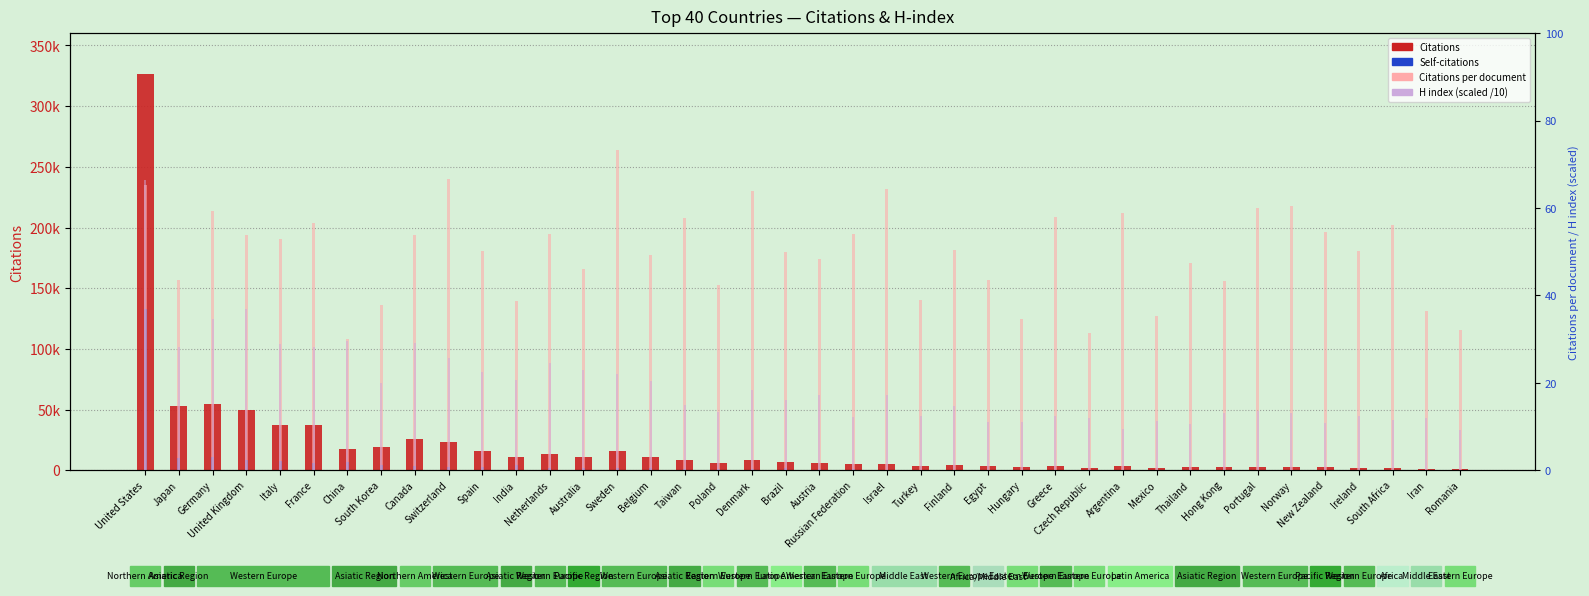

What value does the H index (scaled) series have at Ireland?

12.4